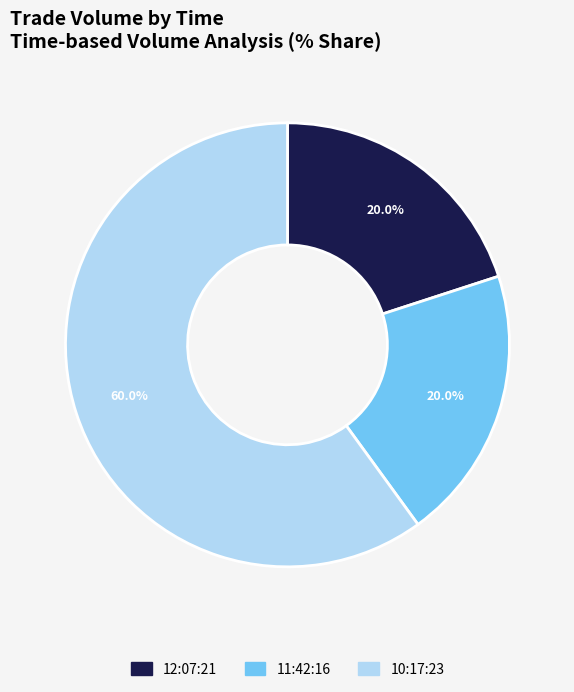

The 12:07:21 slice represents 6% of the pie. True or false?

False